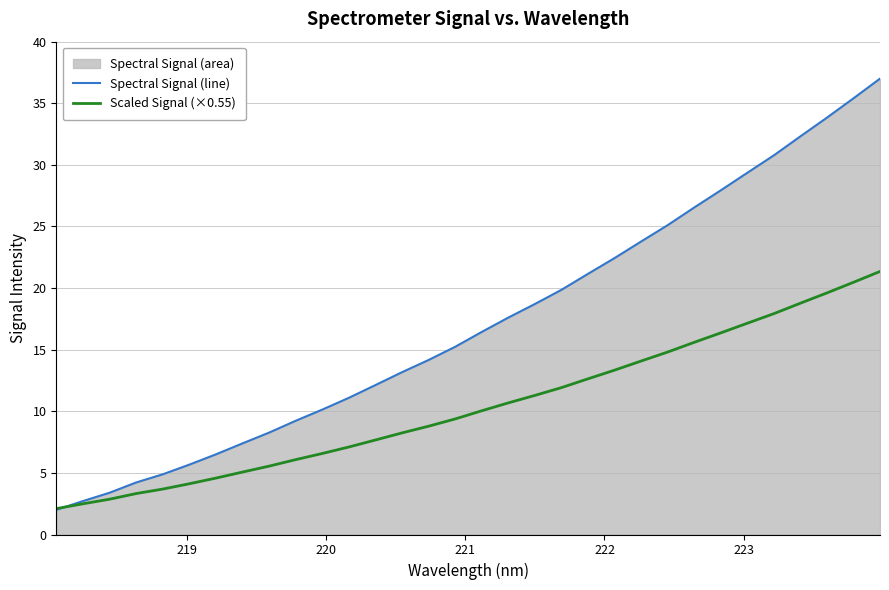

Reading left to right, what are all the values shown in this chart?

Spectral Signal (line): 2.0	2.7	3.4	4.2	4.9	5.7	6.5	7.4	8.3	9.2	10.1	11.1	12.1	13.2	14.2	15.2	16.4	17.6	18.7	19.9	21.2	22.4	23.8	25.1	26.5	27.9	29.4	30.8	32.3	33.8	35.4	37.0
Scaled Signal (×0.55): 2.1	2.5	2.9	3.3	3.7	4.1	4.6	5.1	5.5	6.1	6.6	7.1	7.7	8.2	8.8	9.4	10.0	10.7	11.3	11.9	12.6	13.3	14.1	14.8	15.6	16.4	17.1	17.9	18.8	19.6	20.5	21.4